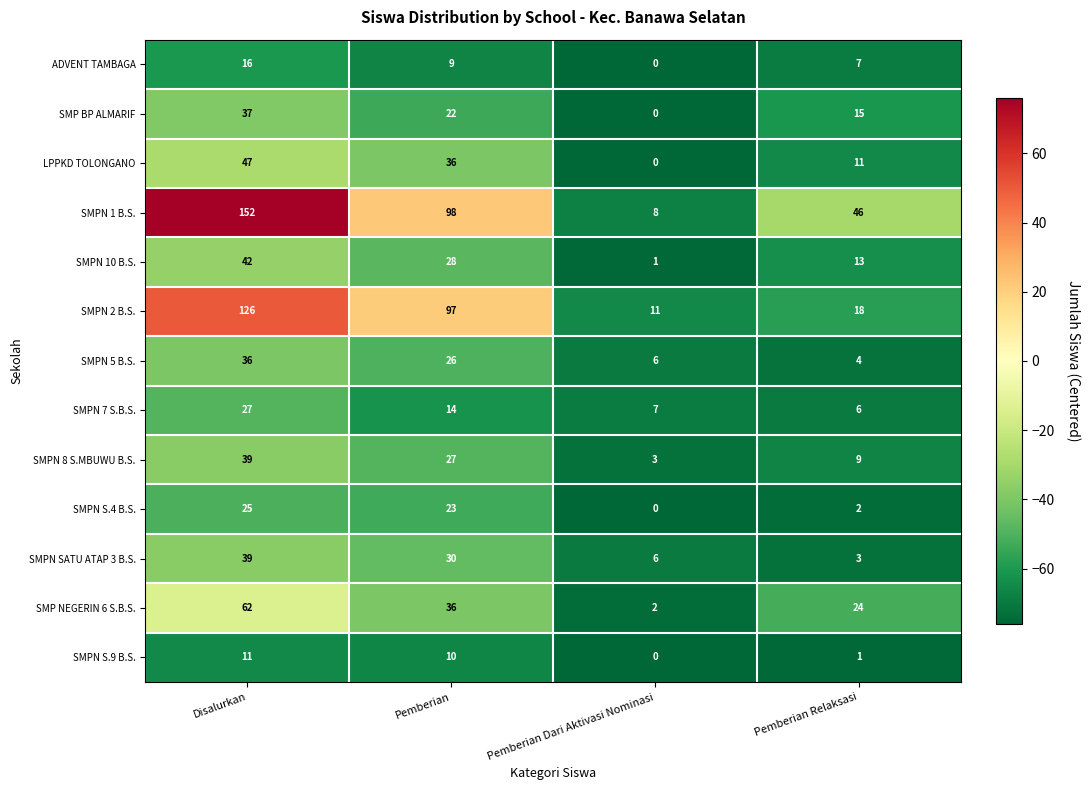

Rank the categories by SMPN S.4 B.S. value from highest to lowest.

Disalurkan, Pemberian, Pemberian Relaksasi, Pemberian Dari Aktivasi Nominasi